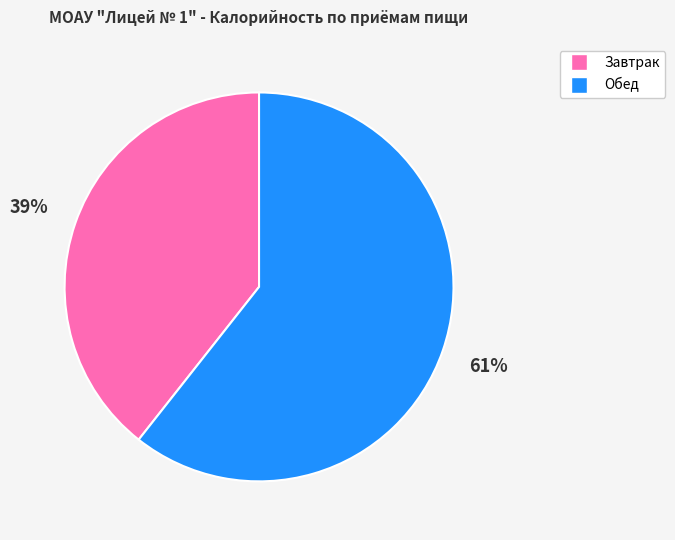

How many slices are in this pie chart?

2